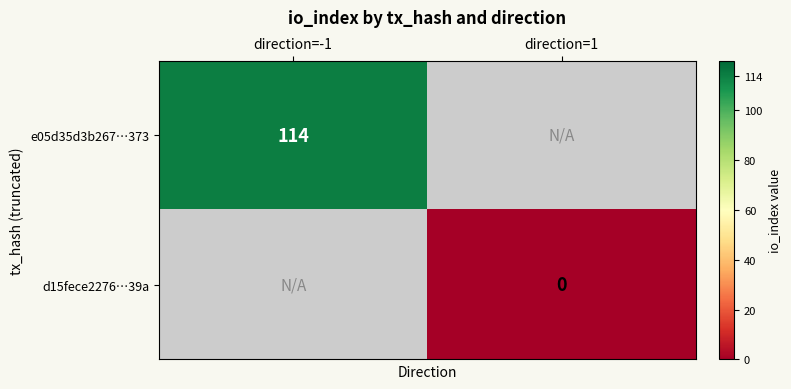

Is it true that e05d35d3b267…373 equals 114.0 at direction=-1?

True